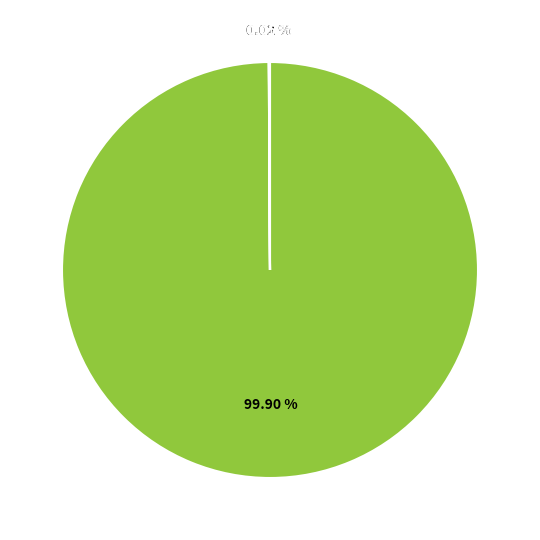

Is there a majority slice in this chart?

Yes